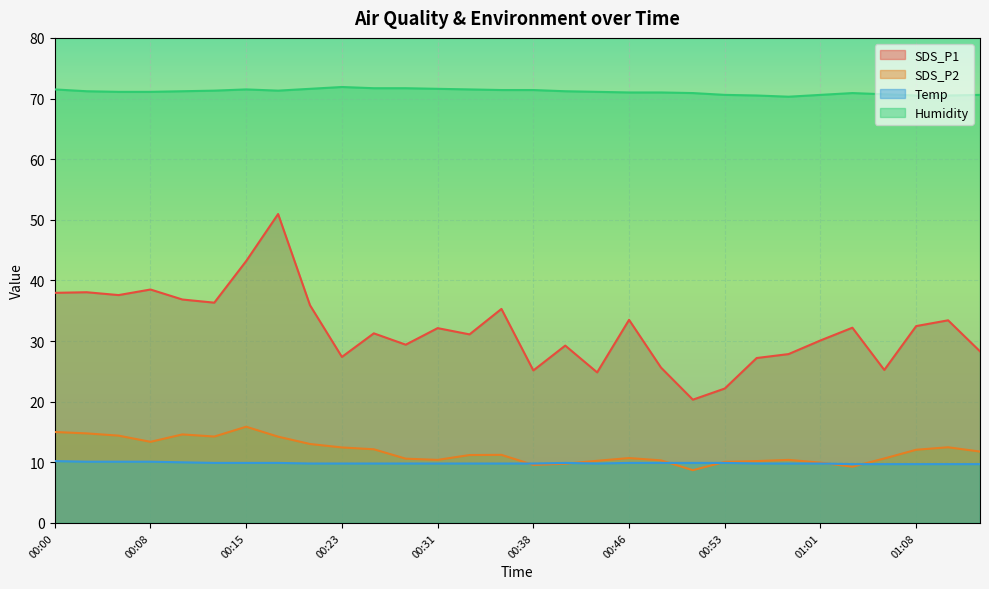

What is the spread (max minus min) of values at 00:43?

61.3